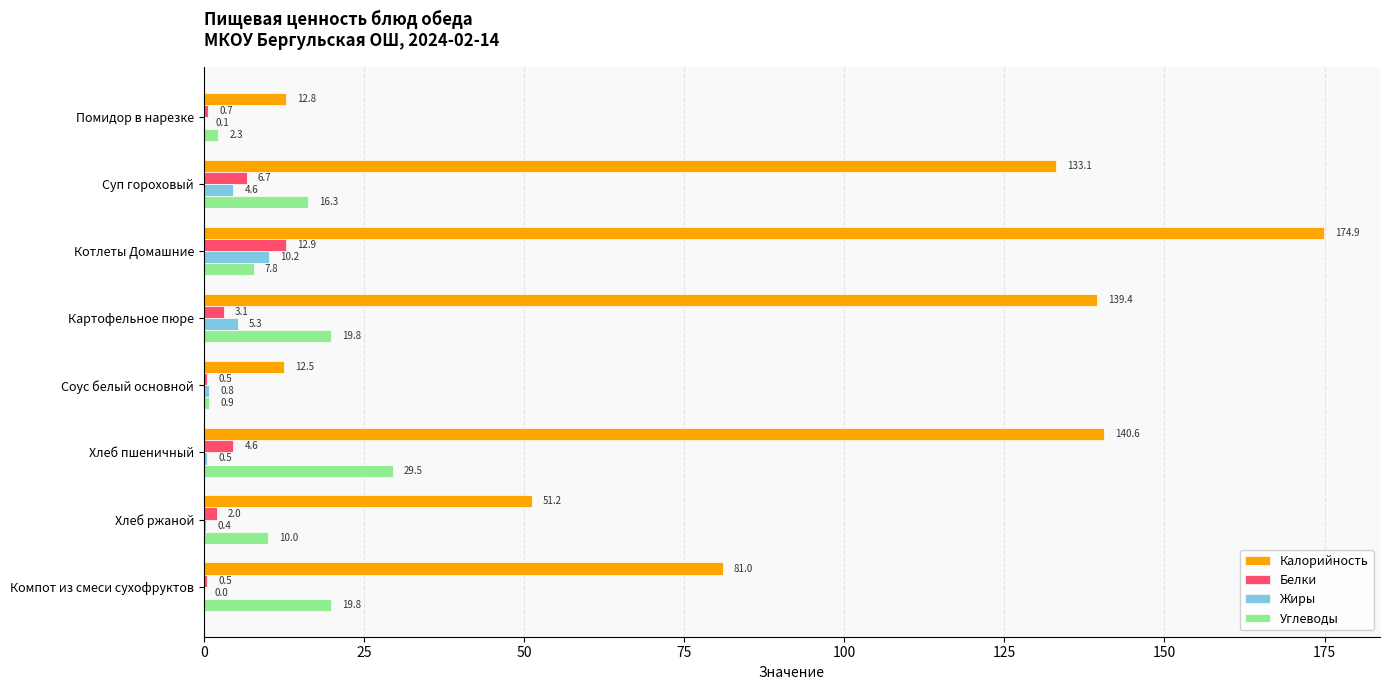

Where is Калорийность nearest to the value 93?

Компот из смеси сухофруктов